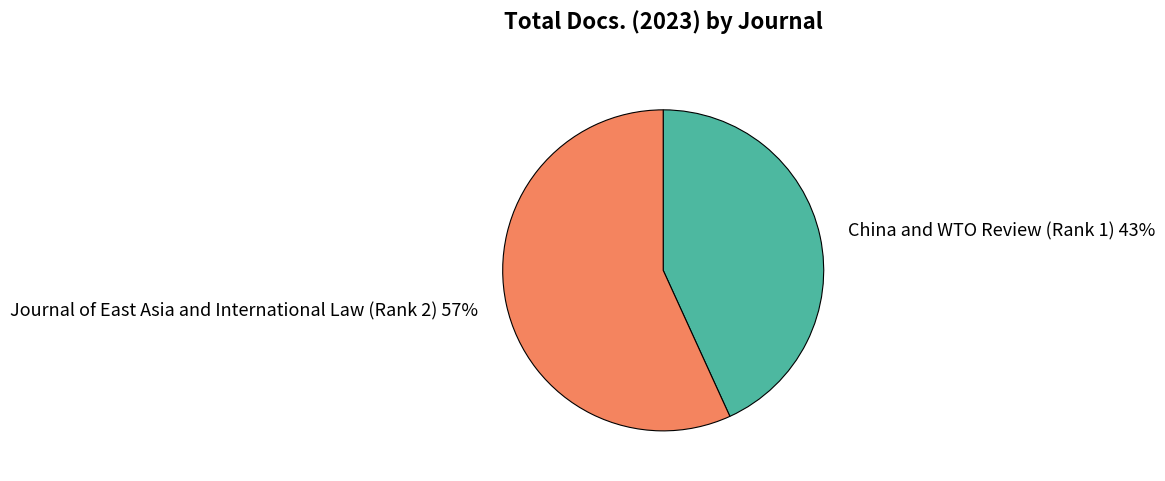

Which has a higher value, Journal of East Asia and International Law (Rank 2) or China and WTO Review (Rank 1)?

Journal of East Asia and International Law (Rank 2)